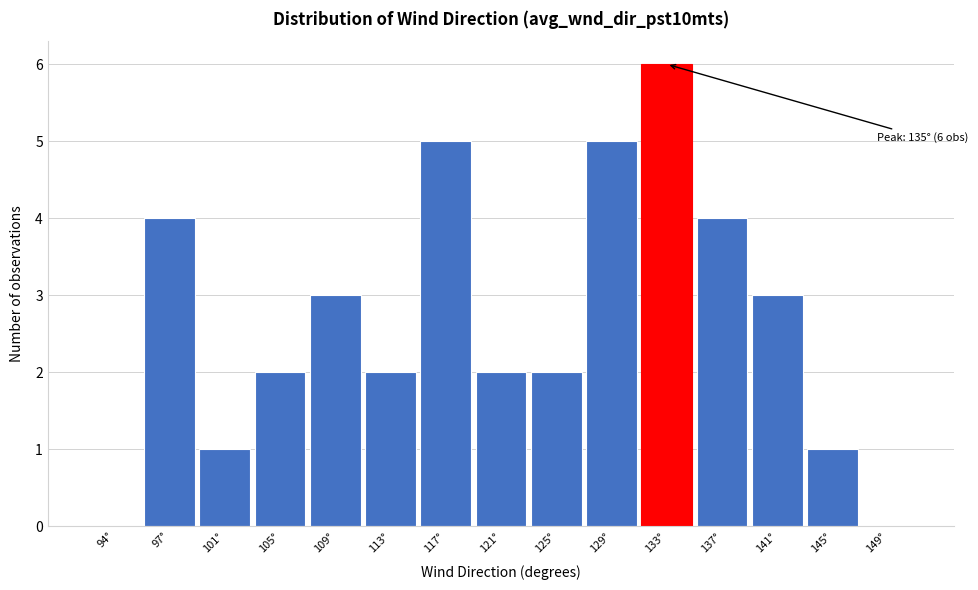

Reading left to right, list all the values displayed in this chart.

94°=0	97°=4	101°=1	105°=2	109°=3	113°=2	117°=5	121°=2	125°=2	129°=5	133°=6	137°=4	141°=3	145°=1	149°=0